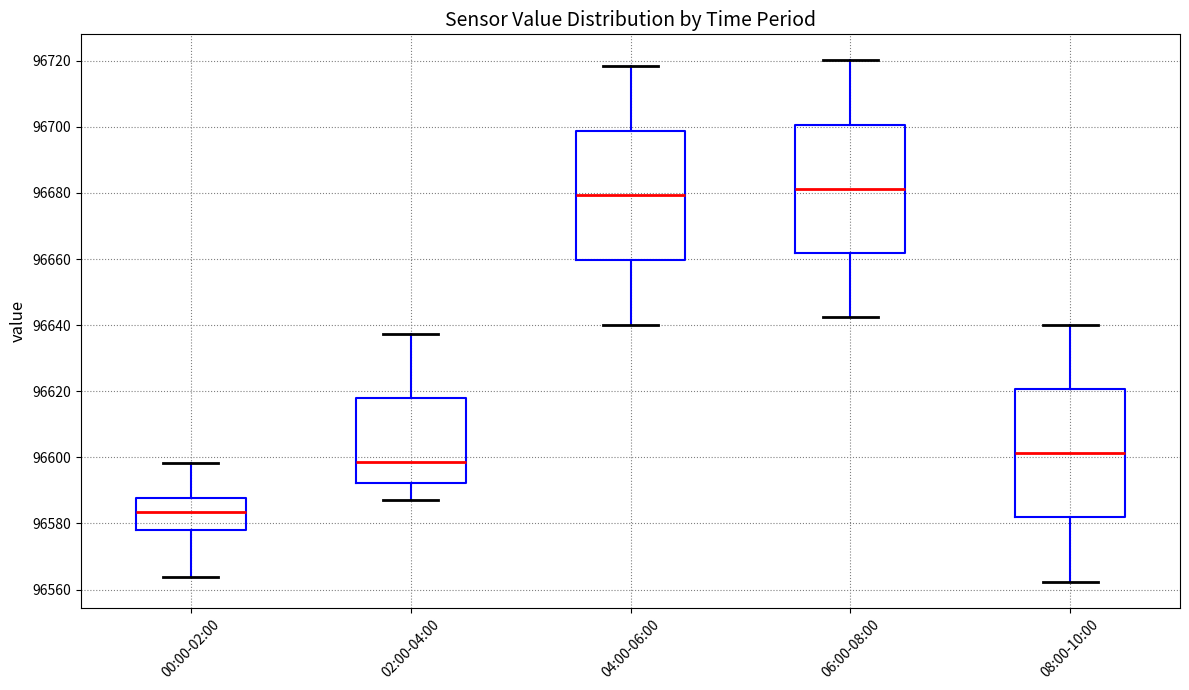

Reading left to right, read every box against the y-axis: the position of its median line, the range the box covers, and the ends of its whiskers. The values are not printed on the chart, so give them approximately, as read against the axis.

00:00-02:00: median 96584, box 96578 to 96588, whiskers 96564 to 96598
02:00-04:00: median 96598, box 96592 to 96618, whiskers 96588 to 96638
04:00-06:00: median 96680, box 96660 to 96698, whiskers 96640 to 96718
06:00-08:00: median 96682, box 96662 to 96700, whiskers 96642 to 96720
08:00-10:00: median 96602, box 96582 to 96620, whiskers 96562 to 96640